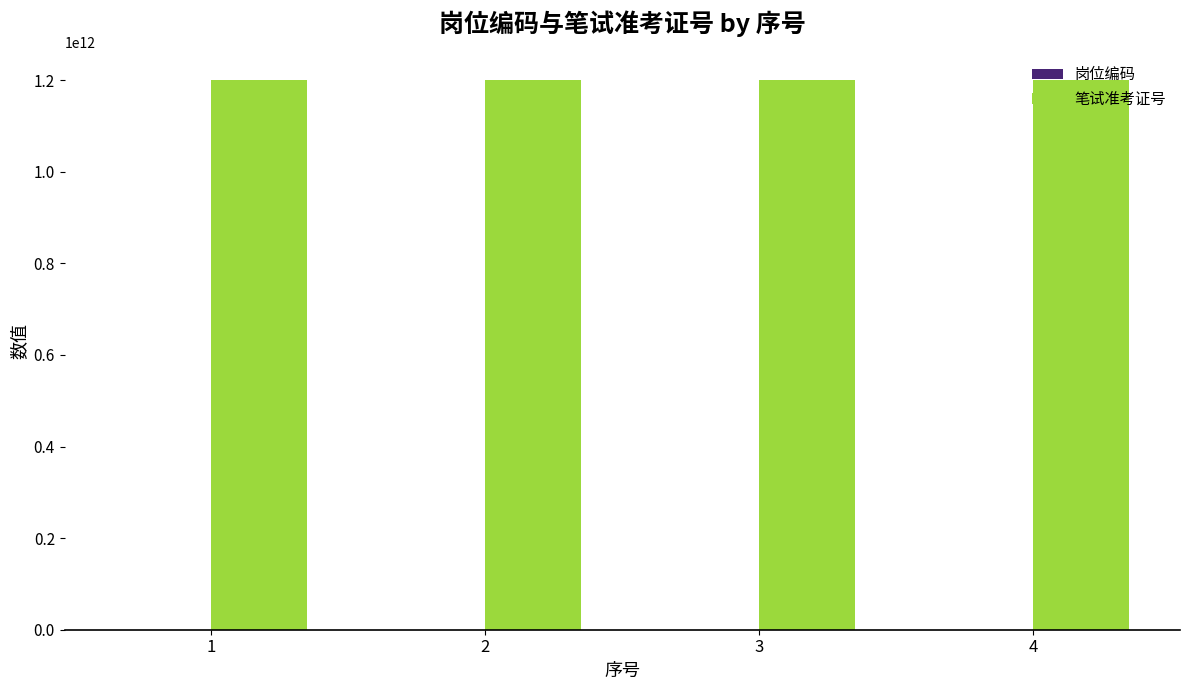

How many groups of bars are there?

4